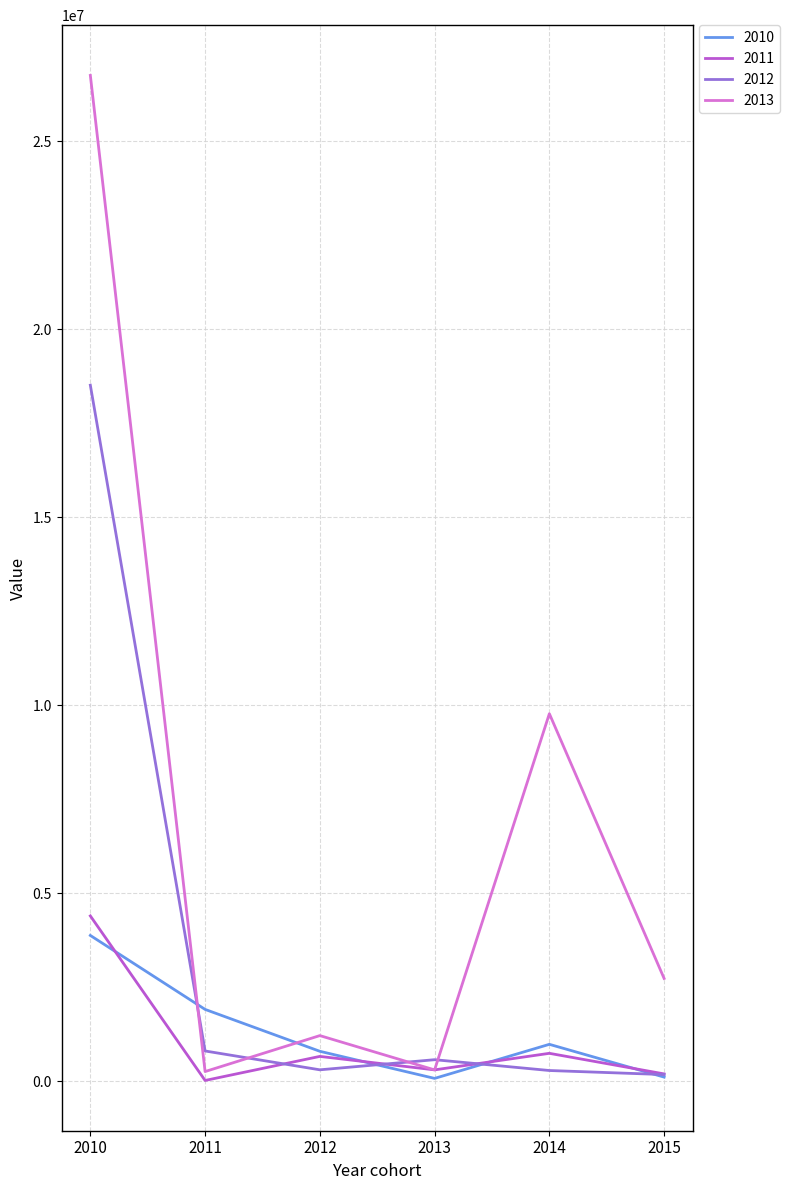

Which series has the widest spread of values?

2013